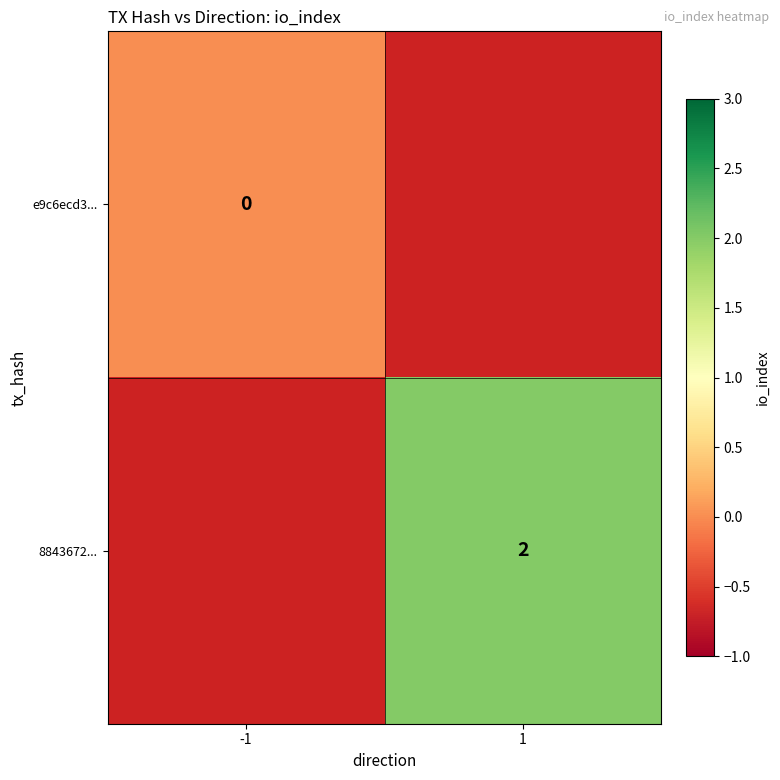

The 8843672... series shows 2 at 1. True or false?

True